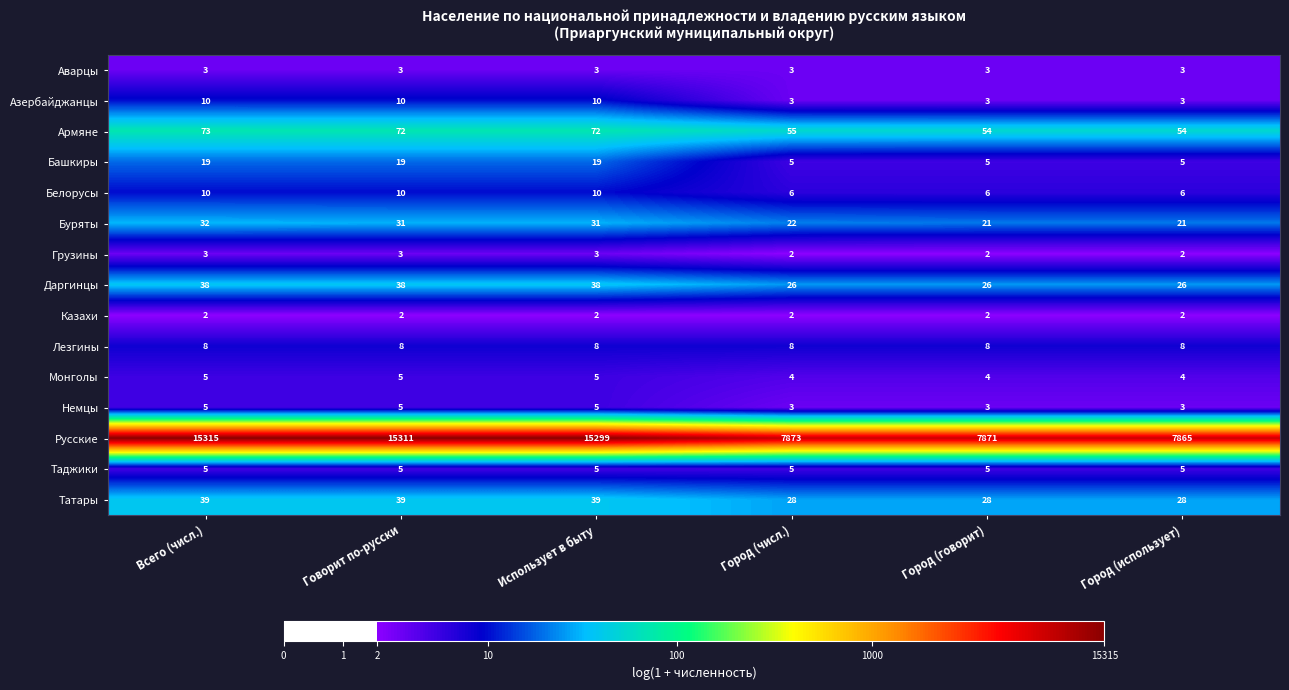

How many Немцы values are between 3 and 5?

6